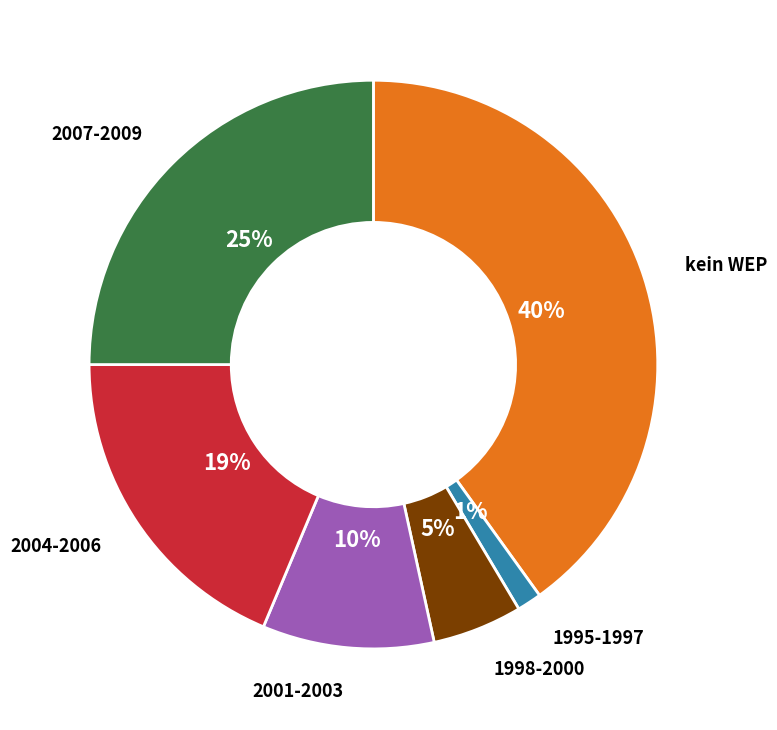

What percentage is the 2001-2003 slice, to the nearest percent?

10%